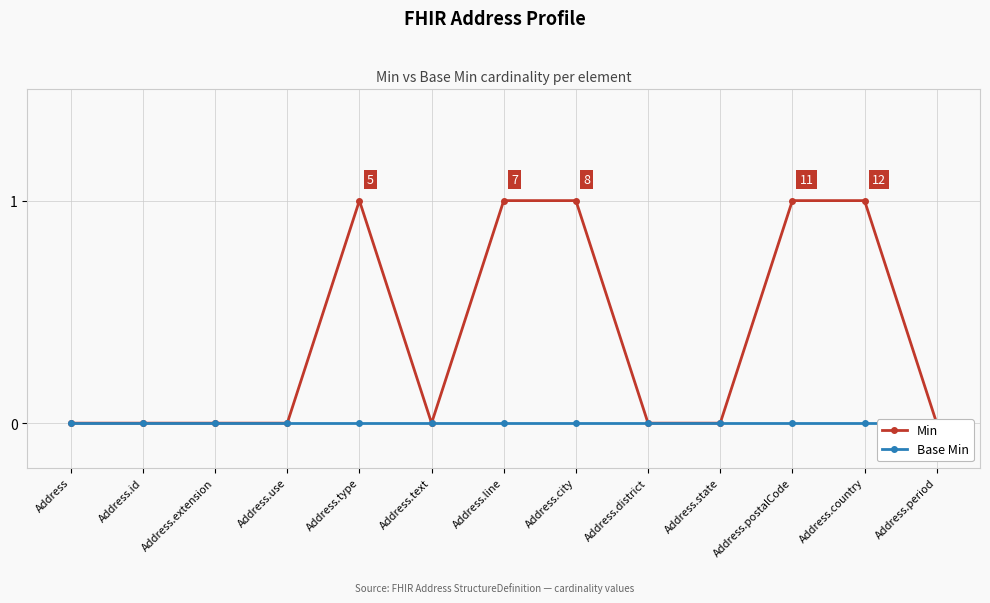

True or false: Min has more than 0 points higher than both neighbors.

True